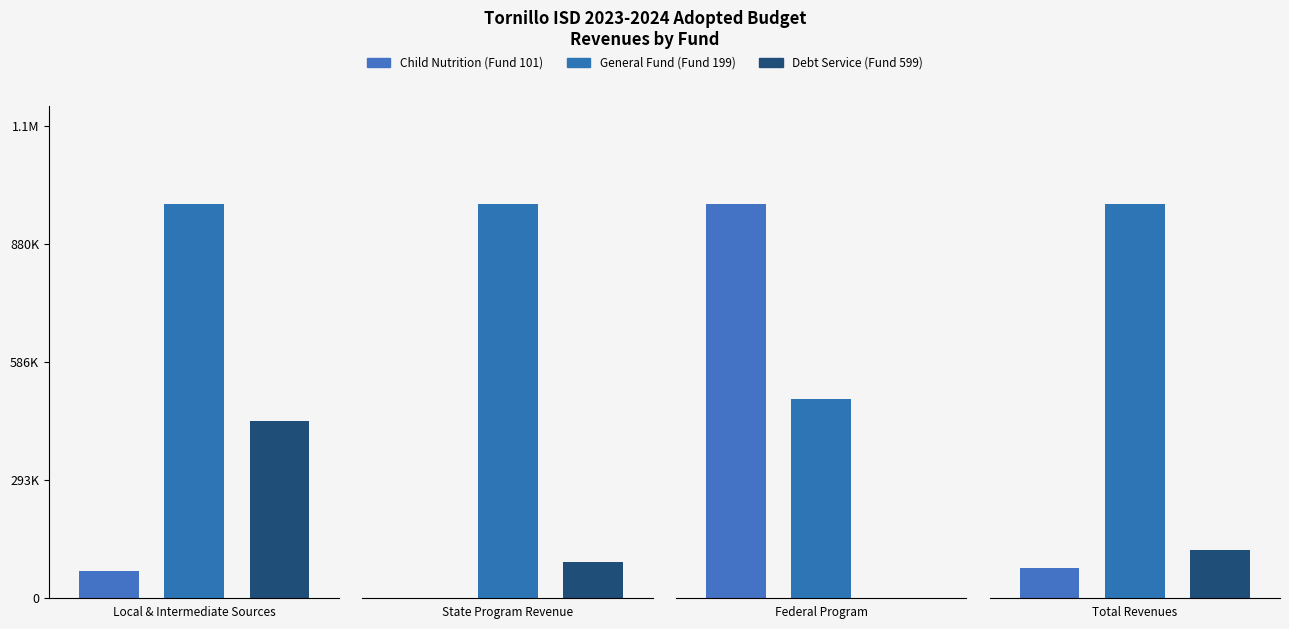

What is the spread (max minus min) of values at State Program Revenue?

9362357